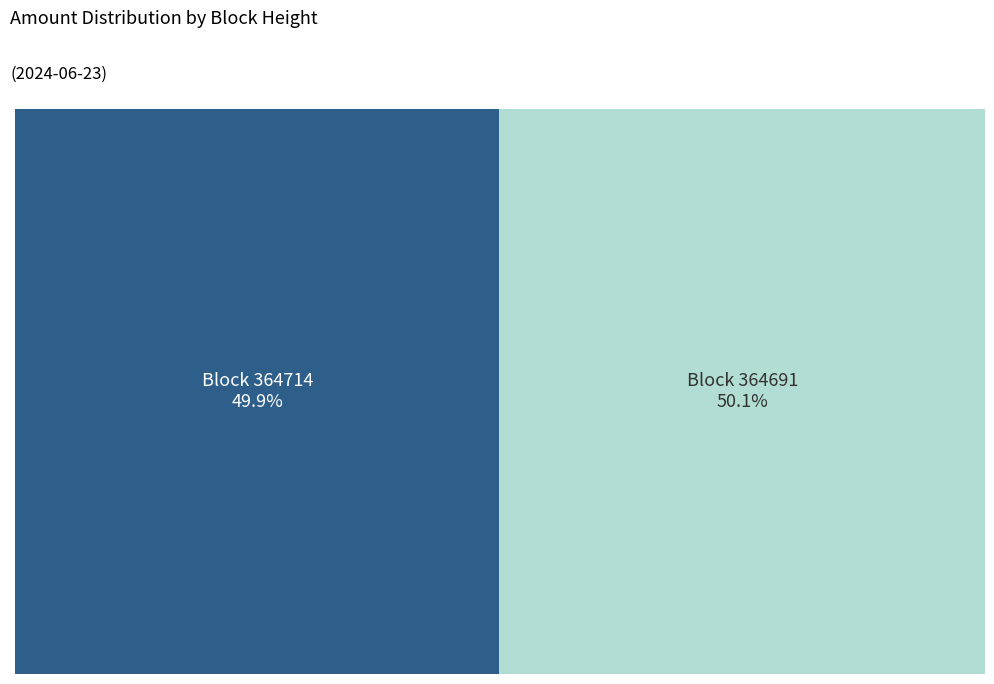

True or false: 364691 accounts for 99% of the total.

False